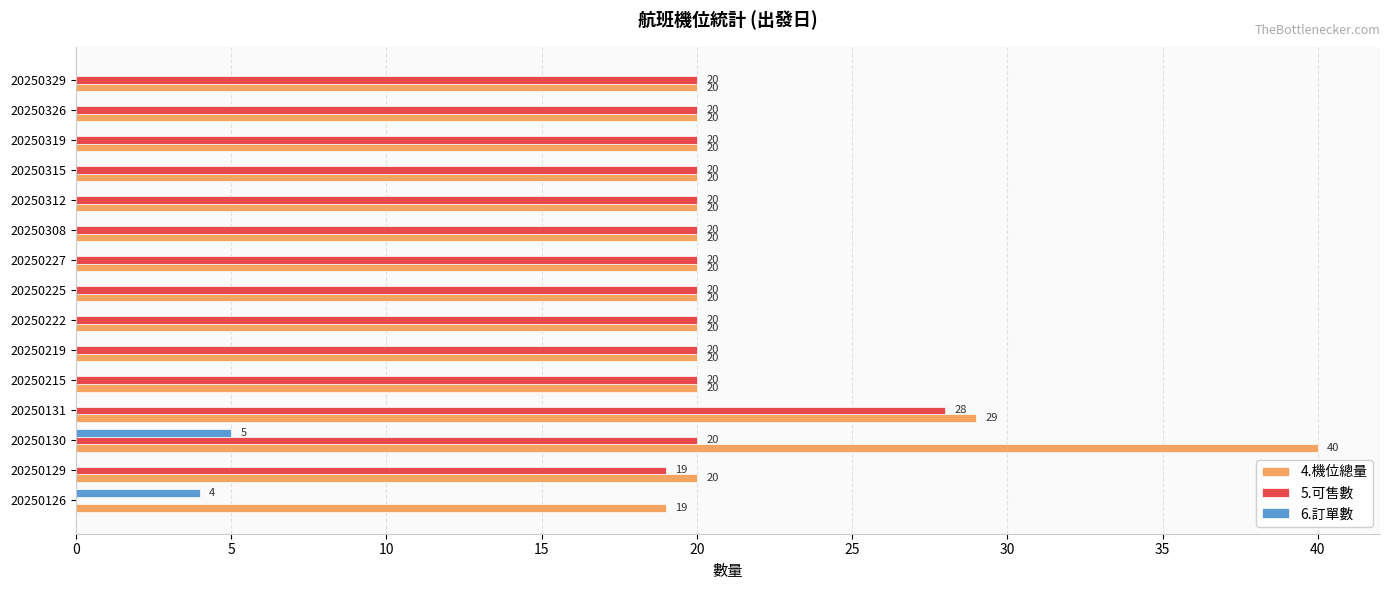

At which label is 5.可售數 closest to 14?

20250129